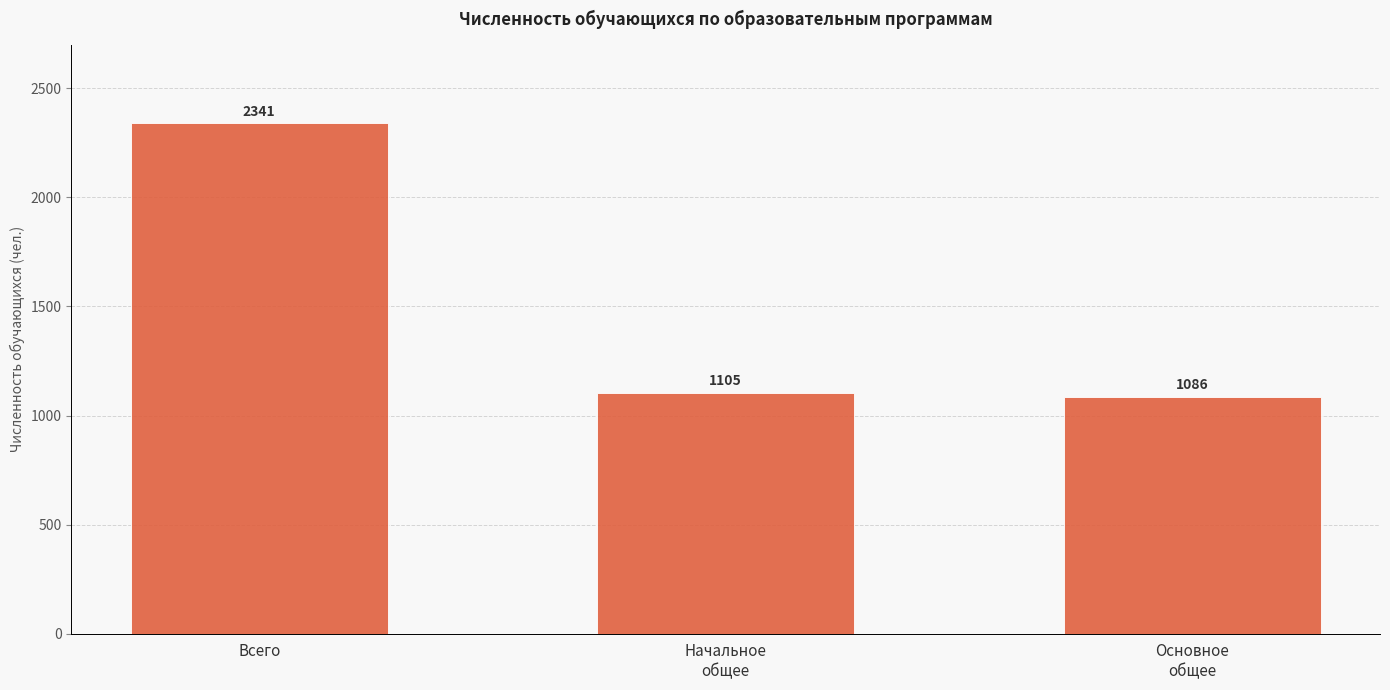

Reading left to right, list all the values displayed in this chart.

Всего=2341	Начальное
общее=1105	Основное
общее=1086